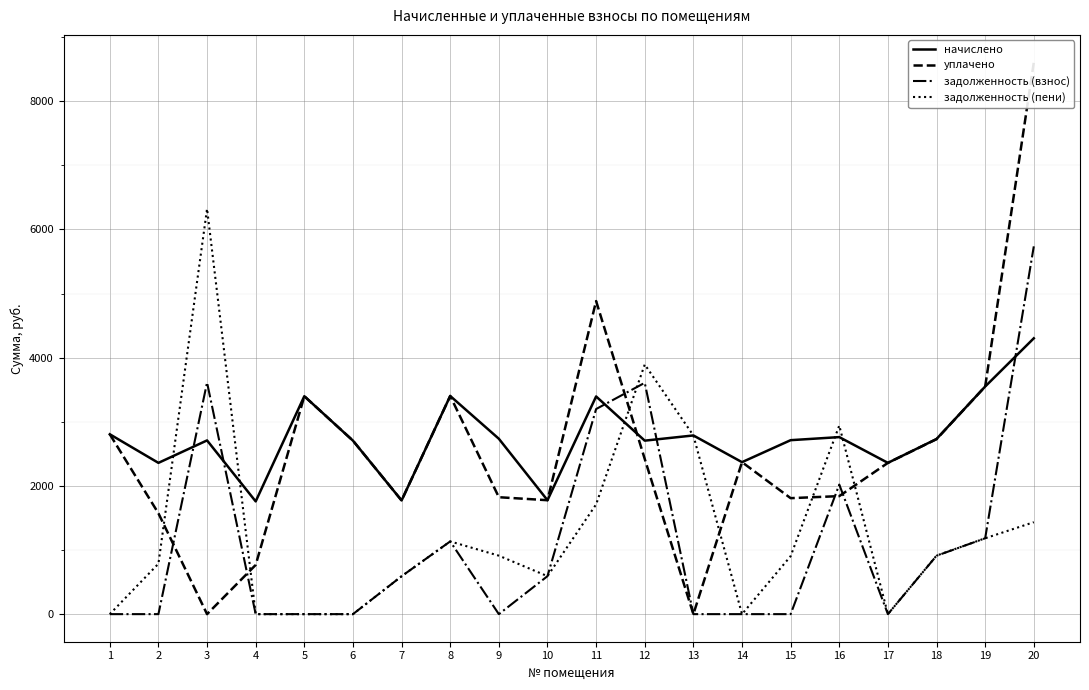

What is the difference between the maximum and minimum values in the начислено series?

2544.0